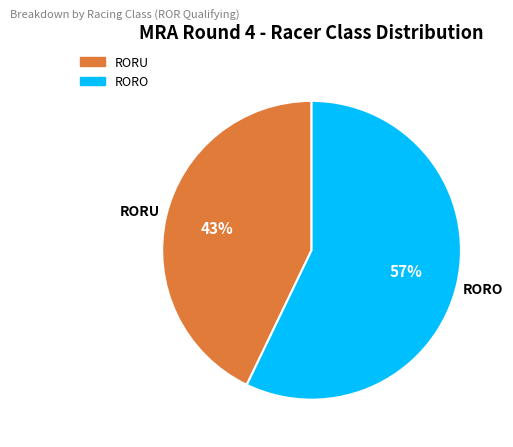

What is the ratio of the value at RORO to the value at RORU?

1.3